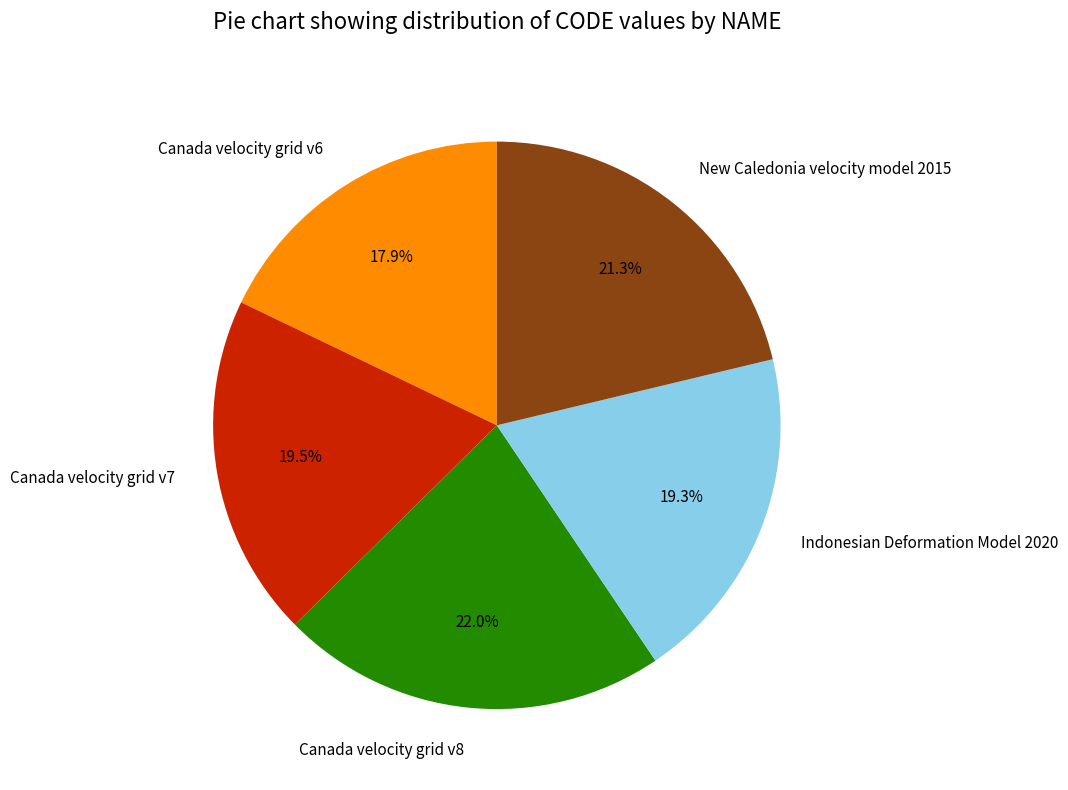

Is there a majority slice in this chart?

No